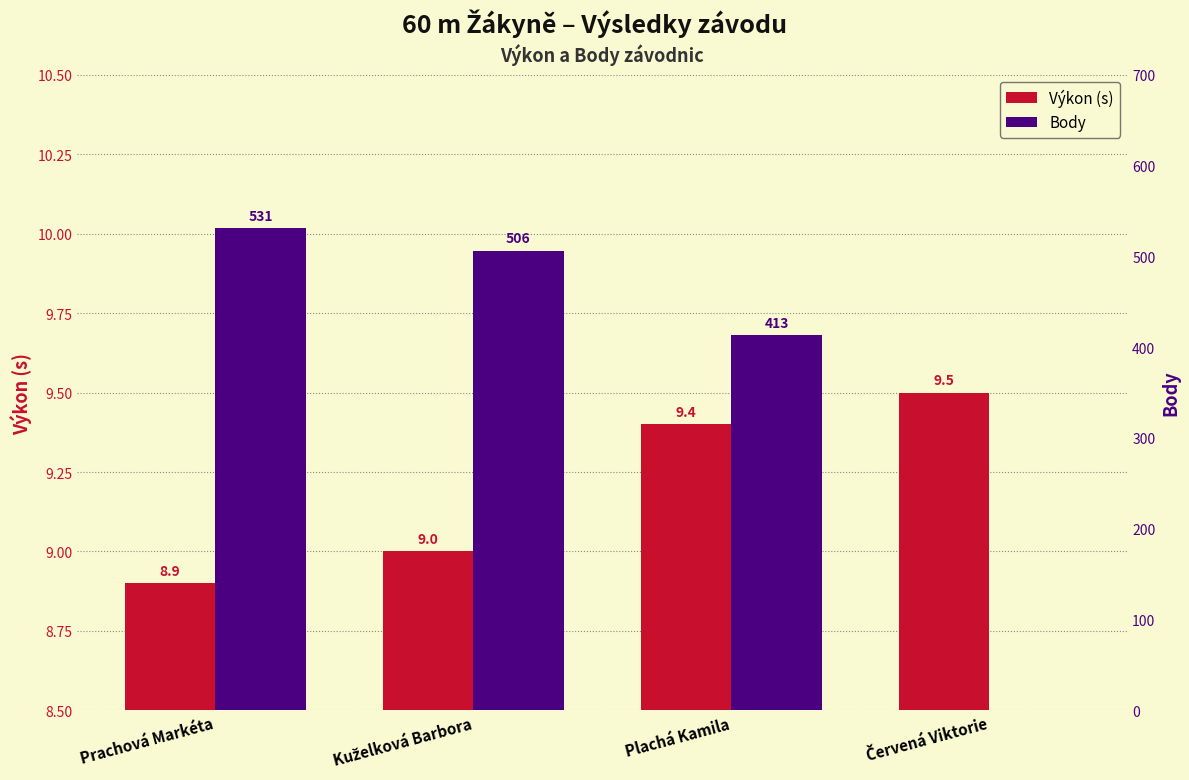

How many values in the Výkon (s) series exceed 9?

2